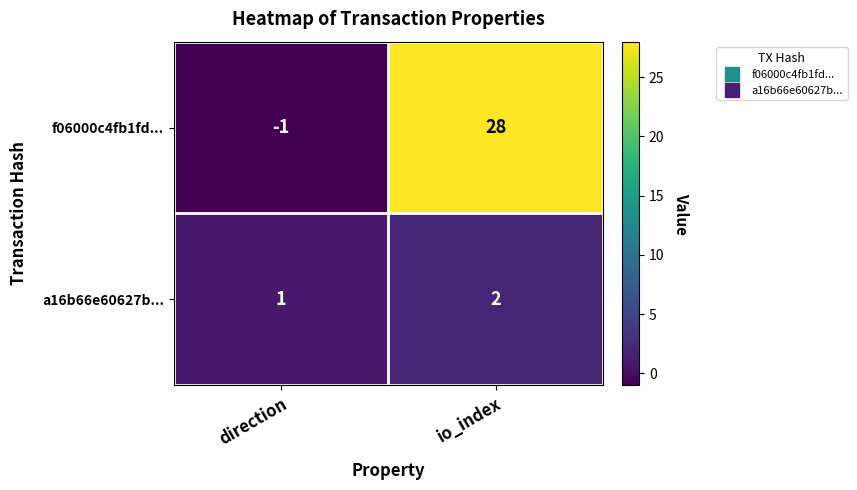

Rank the categories by f06000c4fb1fd... value from lowest to highest.

direction, io_index